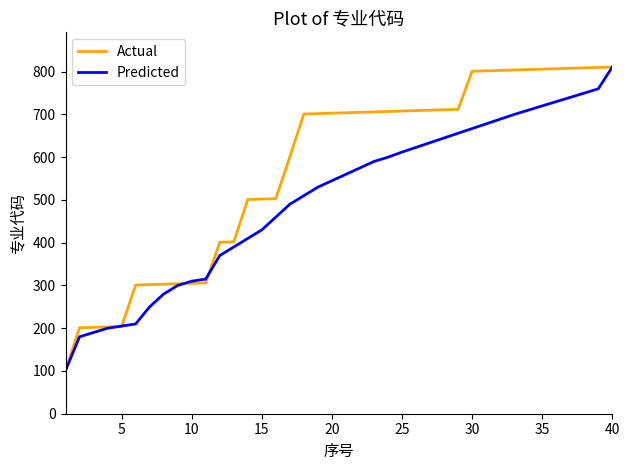

What is the smallest value displayed?

101